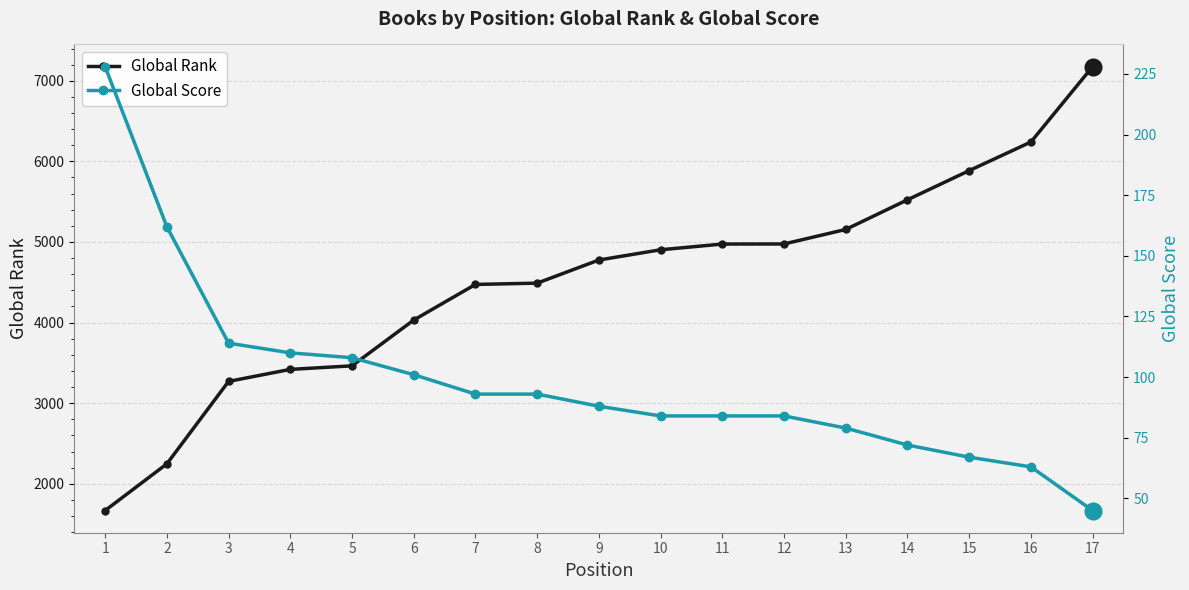

What is the value of the Global Score point at the 8th from the left?

93